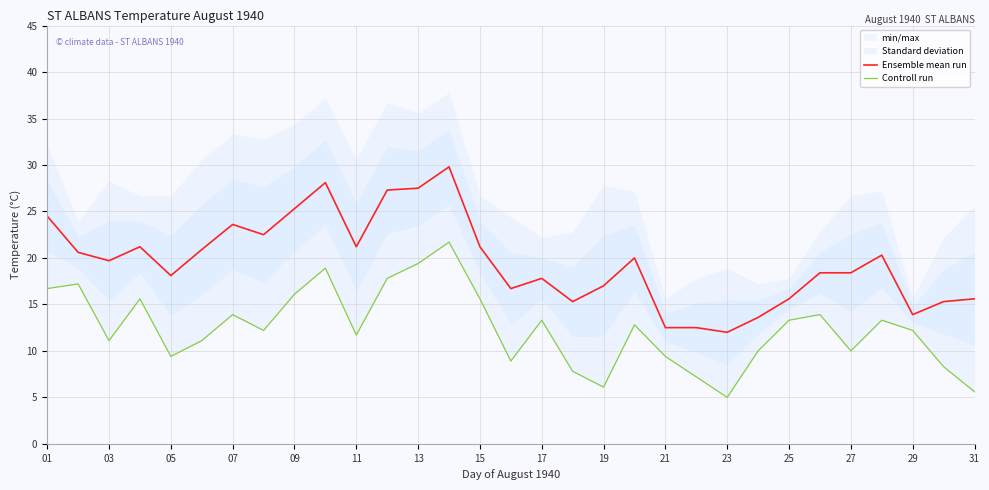

The Ensemble mean run series shows 23.6 at 07. True or false?

True